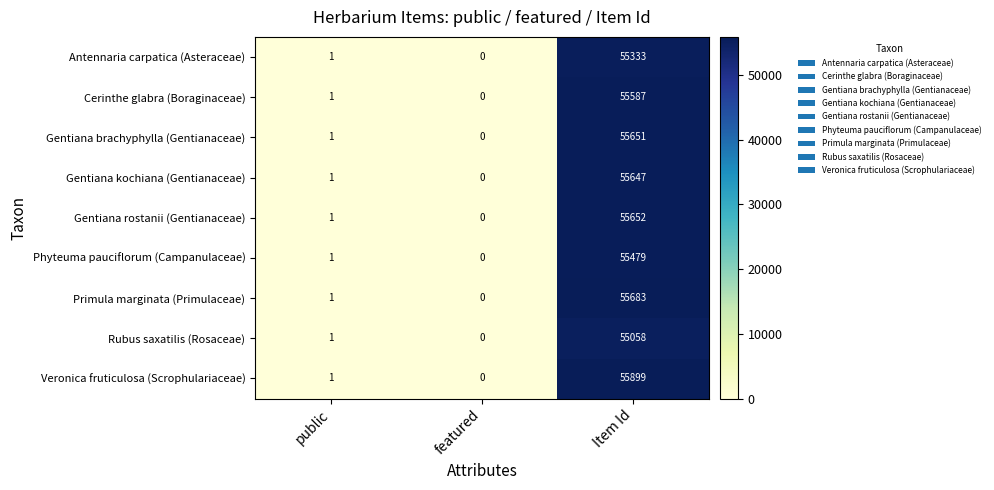

Is it true that Phyteuma pauciflorum (Campanulaceae) equals 1 at public?

True